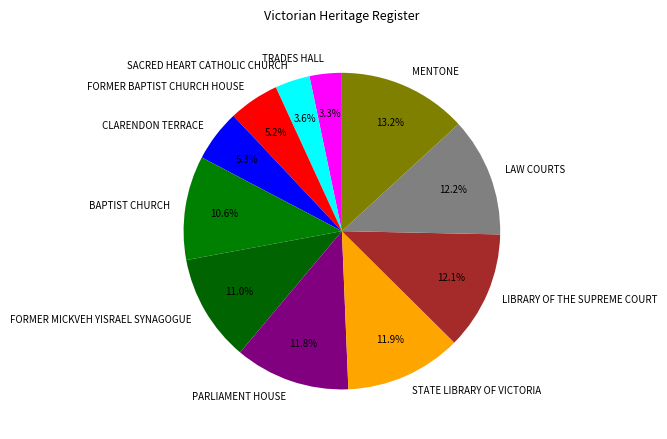

What is the largest slice in the pie chart?

MENTONE